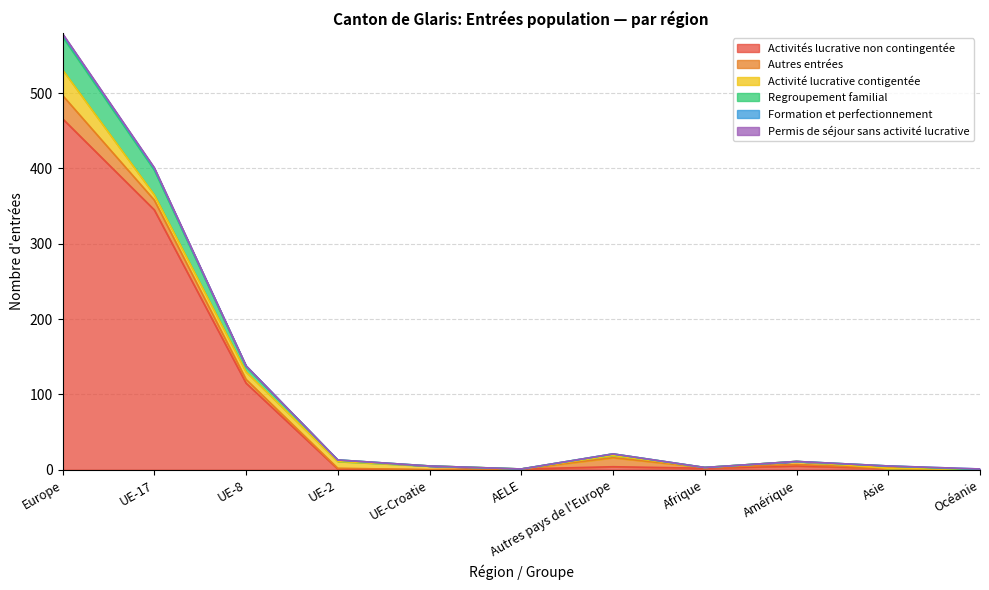

The value of Autres entrées at Autres pays de l'Europe is 12. True or false?

True